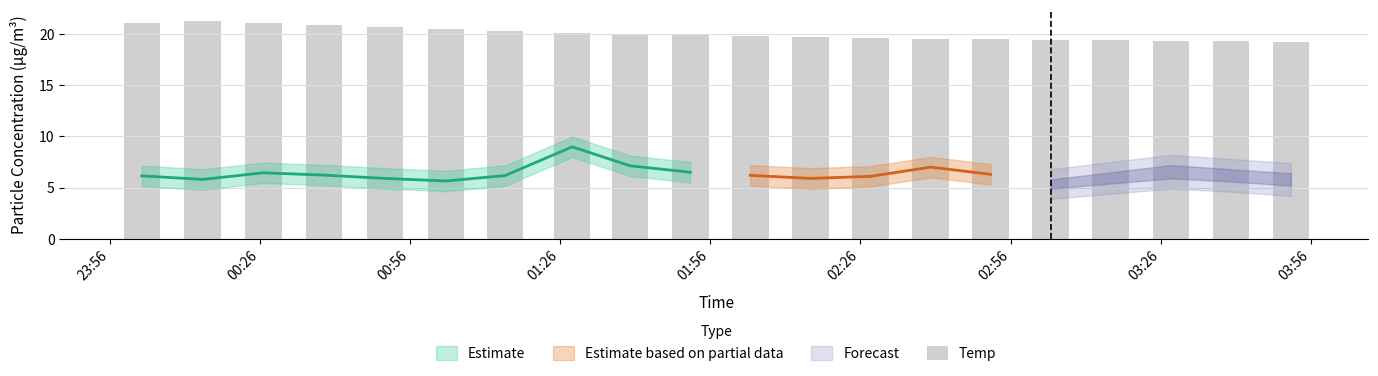

What is the sum of the values at 00:26 and 01:56?

41.0